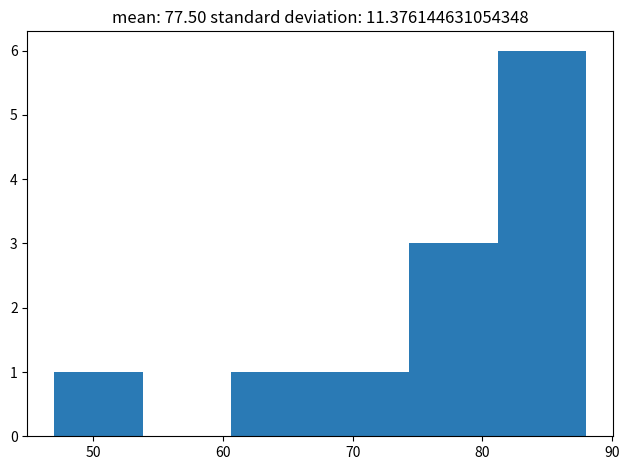

Over which range of the x-axis is the bar tallest?

81 to 88